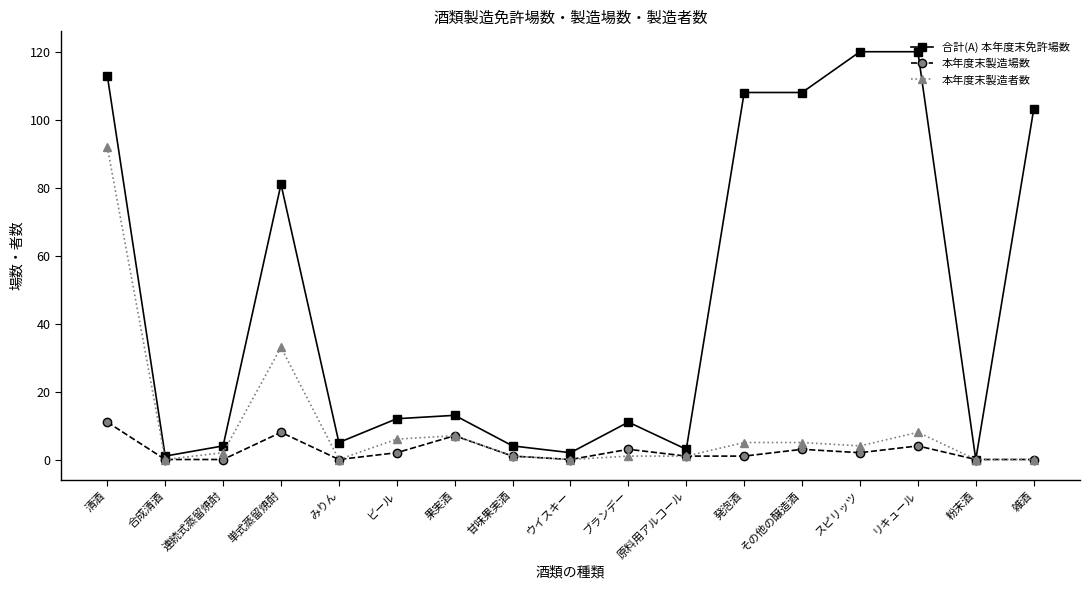

List the series in order of their peak value, lowest first.

本年度末製造場数, 本年度末製造者数, 合計(A) 本年度末免許場数